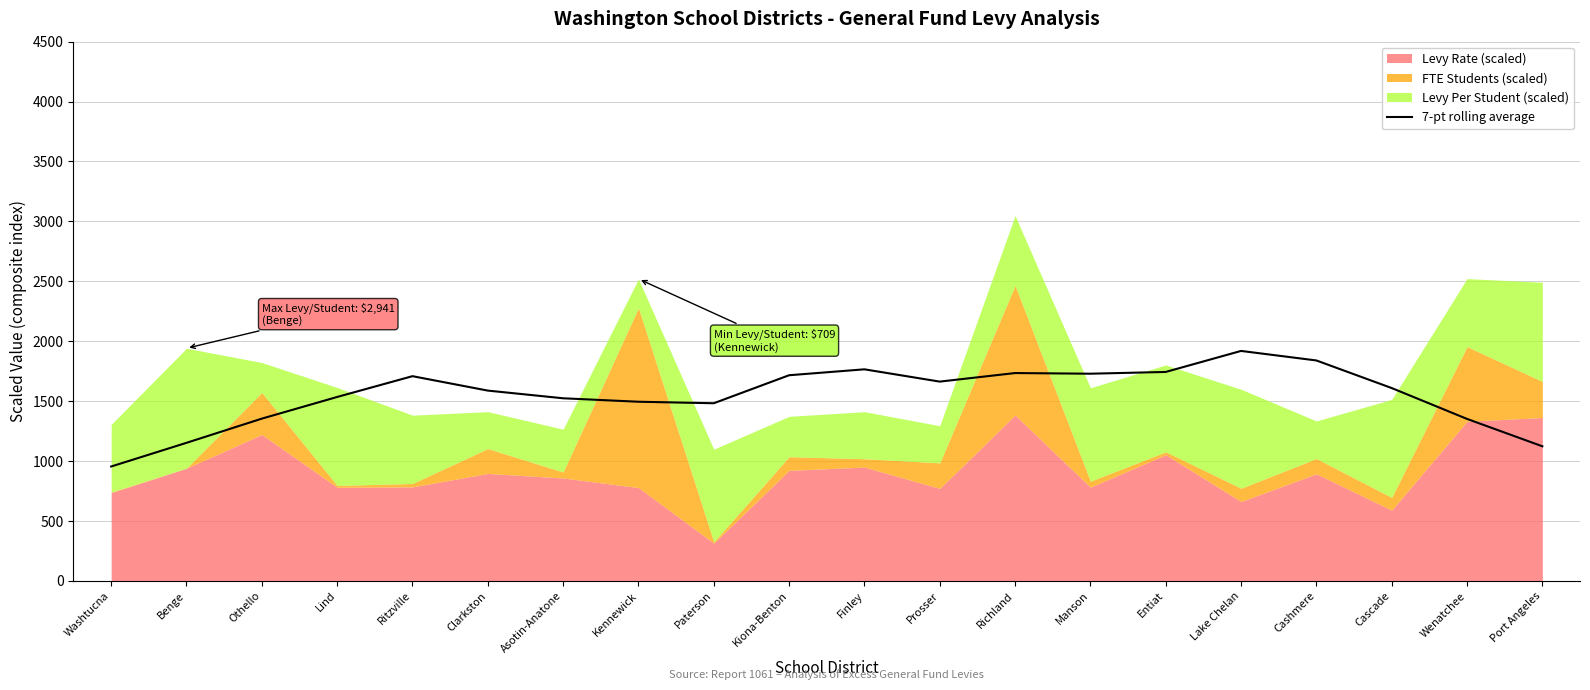

Is it true that 7-pt rolling average equals 1663.1 at Prosser?

True